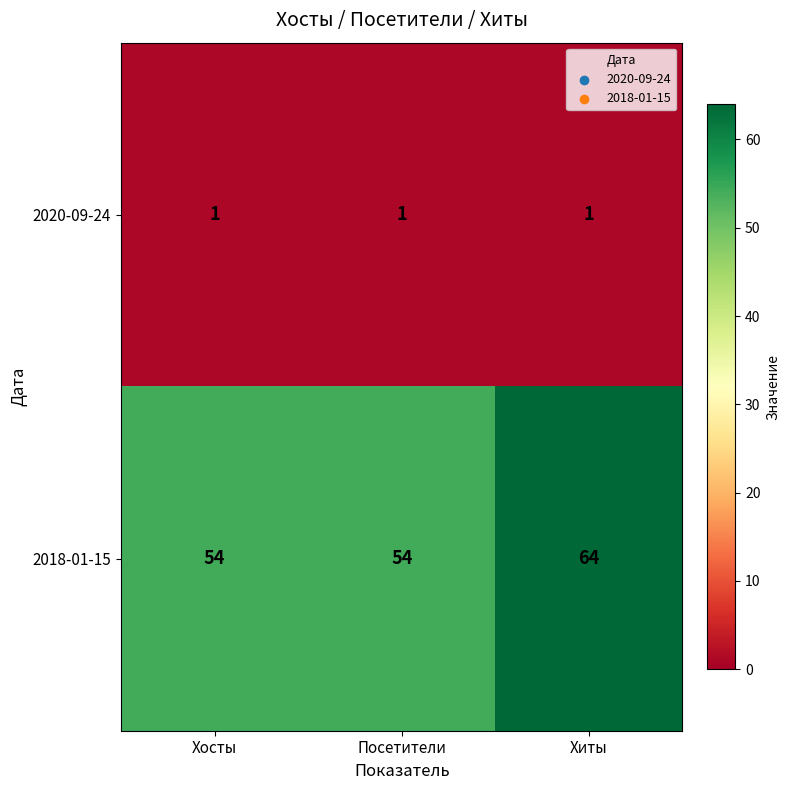

Which category has the highest value across all series?

Хиты